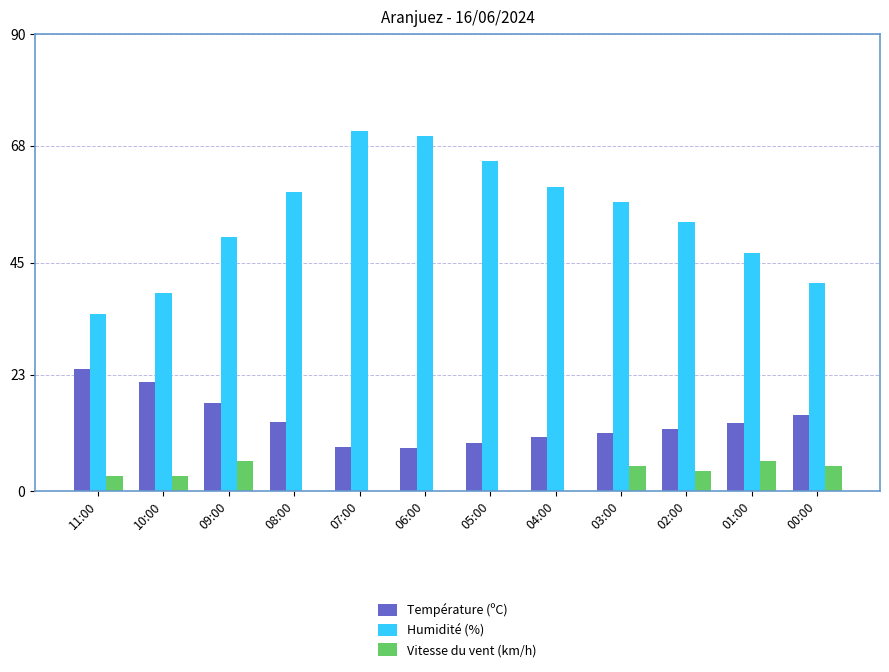

What is the highest value of the Température (ºC) series?

24.1